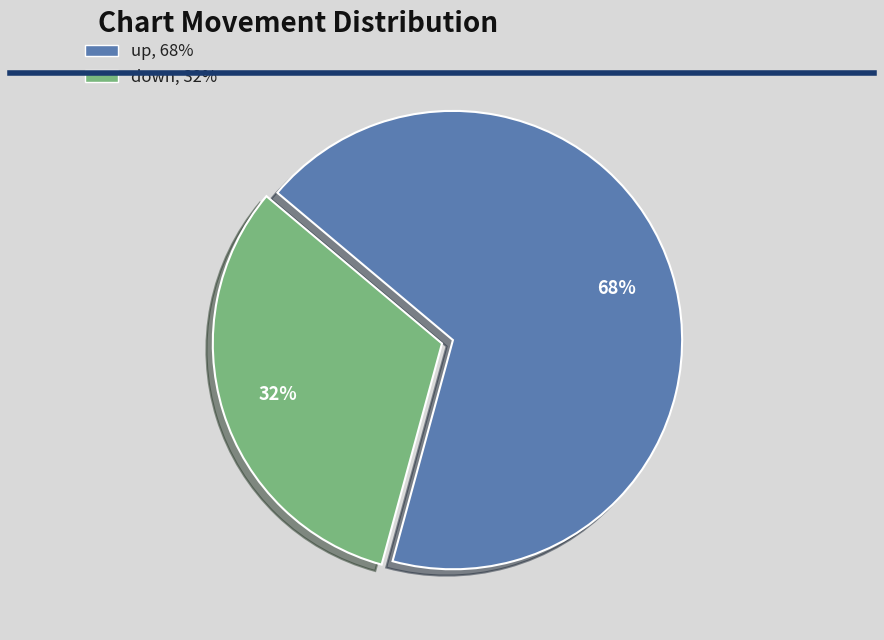

To the nearest percent, what is the average slice percentage?

50%